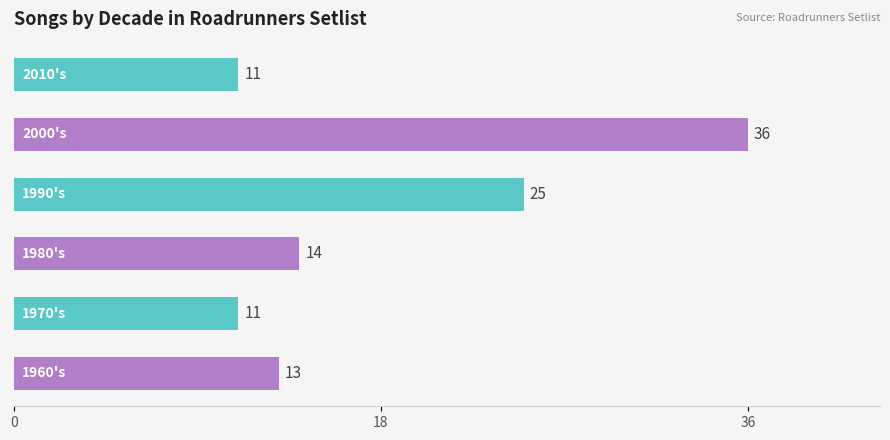

What is the sum of all values?

110